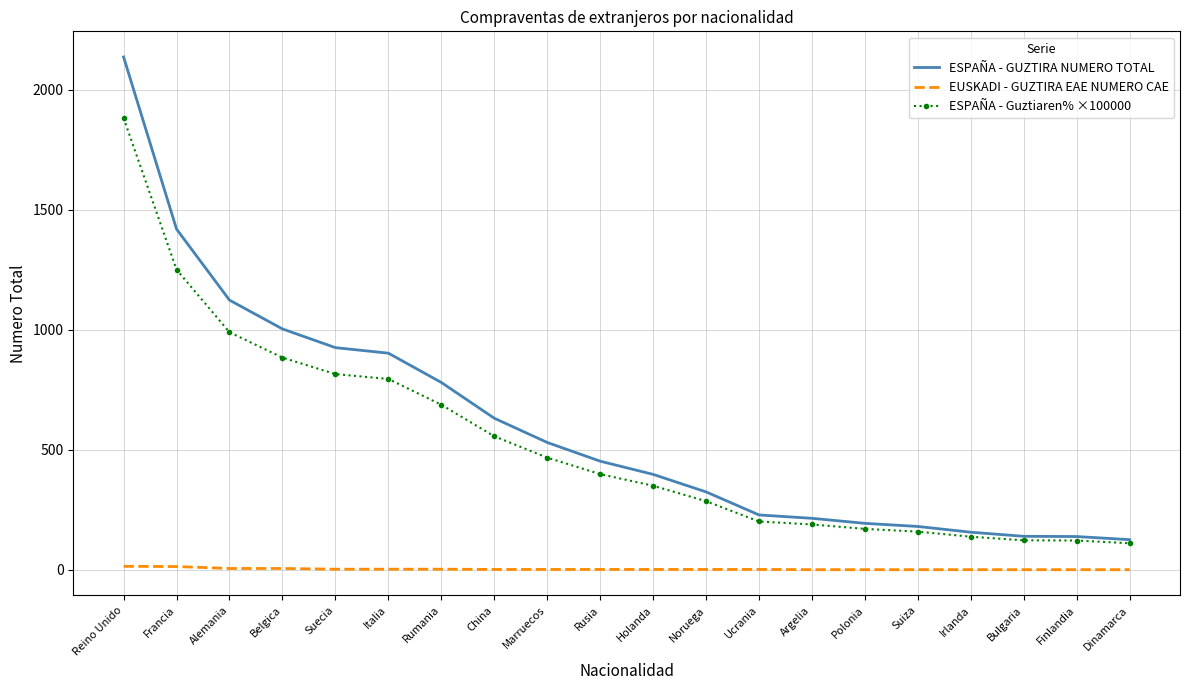

True or false: EUSKADI - GUZTIRA EAE NUMERO CAE and ESPAÑA - GUZTIRA NUMERO TOTAL intersect in this chart.

False